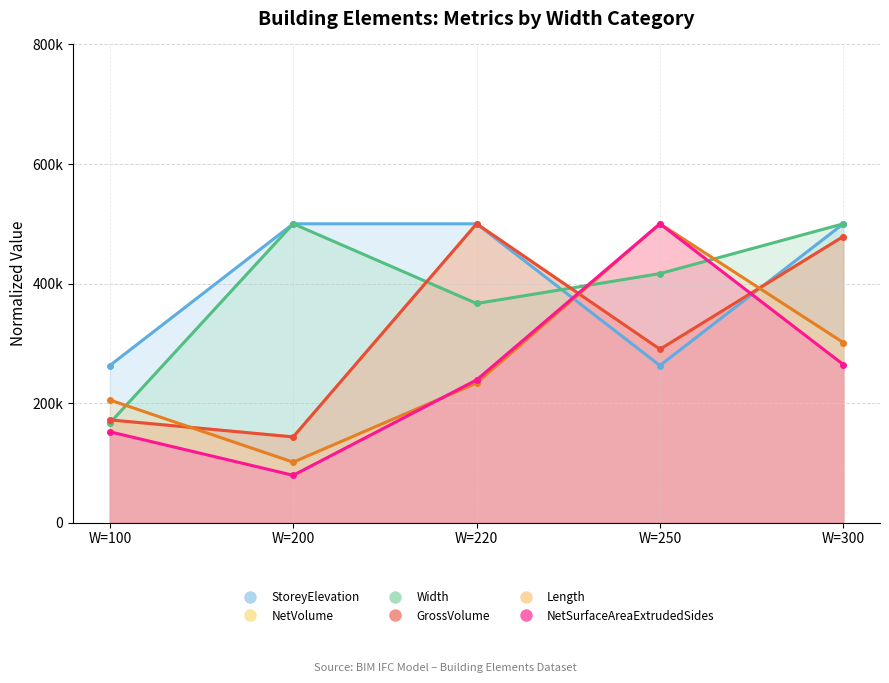

The StoreyElevation series shows 500000.0 at W=220. True or false?

True